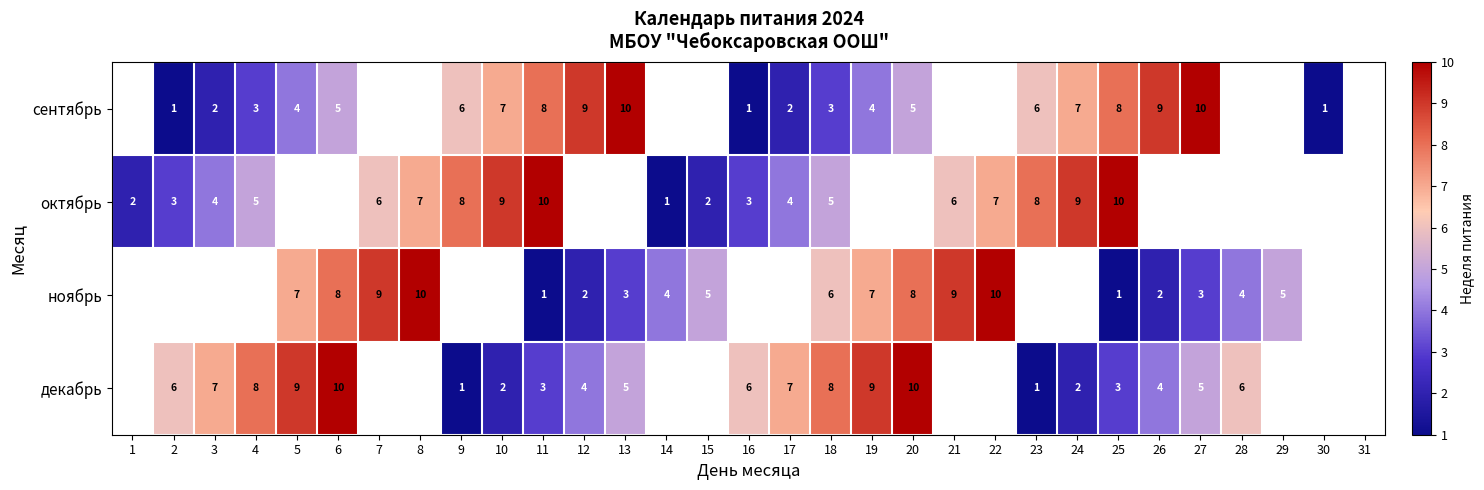

What is the smallest value displayed?

1.0